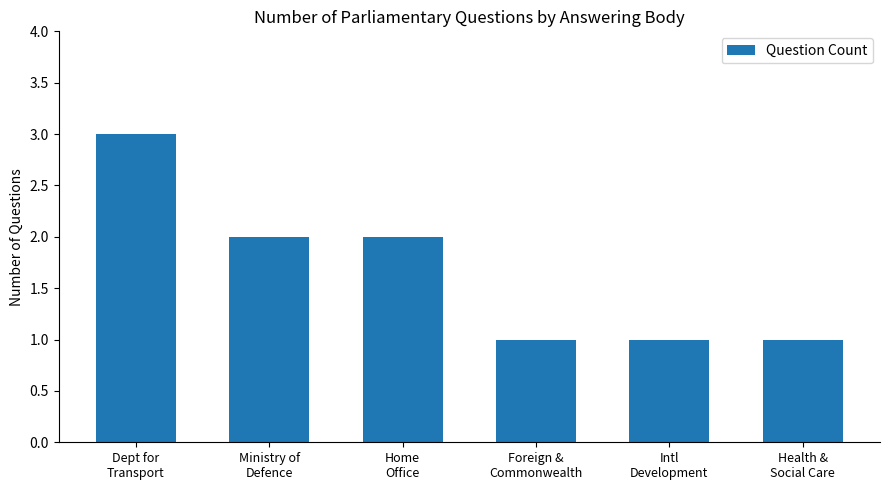

Reading left to right, extract all data points from this chart.

3	2	2	1	1	1